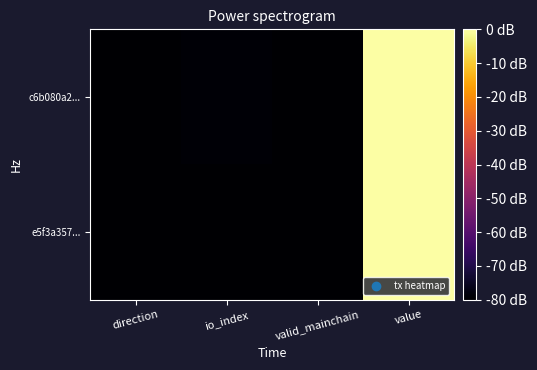

Which series changed the most between io_index and valid_mainchain?

c6b080a2...